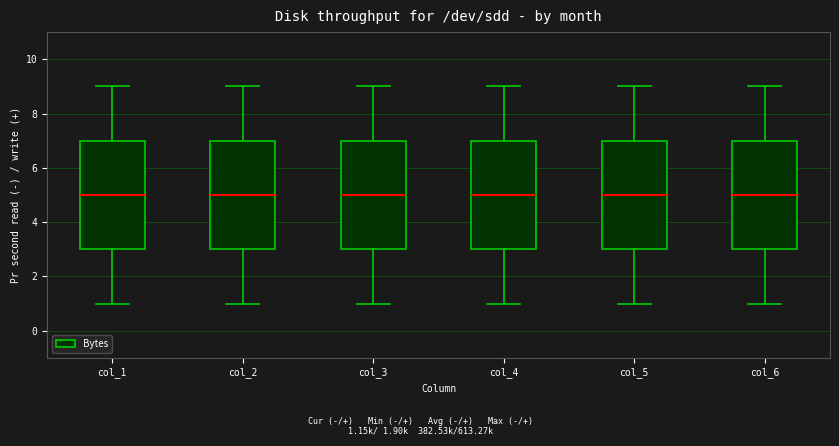

Reading left to right, read every box against the y-axis: the position of its median line, the range the box covers, and the ends of its whiskers. The values are not printed on the chart, so give them approximately, as read against the axis.

col_1: median 5, box 3 to 7, whiskers 1 to 9
col_2: median 5, box 3 to 7, whiskers 1 to 9
col_3: median 5, box 3 to 7, whiskers 1 to 9
col_4: median 5, box 3 to 7, whiskers 1 to 9
col_5: median 5, box 3 to 7, whiskers 1 to 9
col_6: median 5, box 3 to 7, whiskers 1 to 9